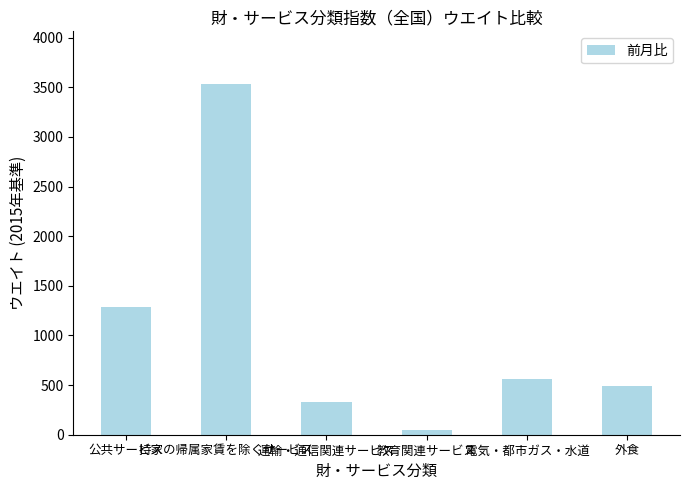

Between 電気・都市ガス・水道 and 運輸・通信関連サービス, which is larger?

電気・都市ガス・水道